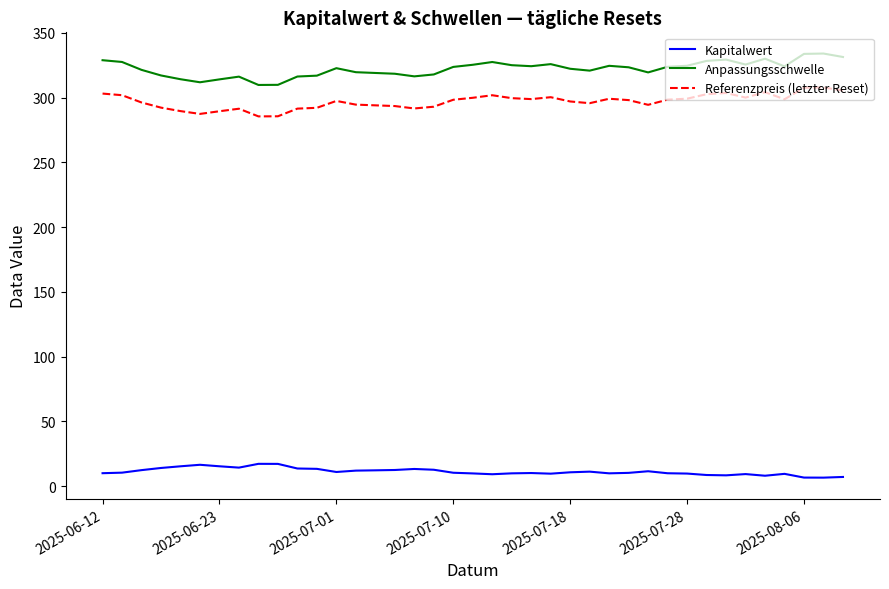

Which series has the largest total across all categories?

Anpassungsschwelle